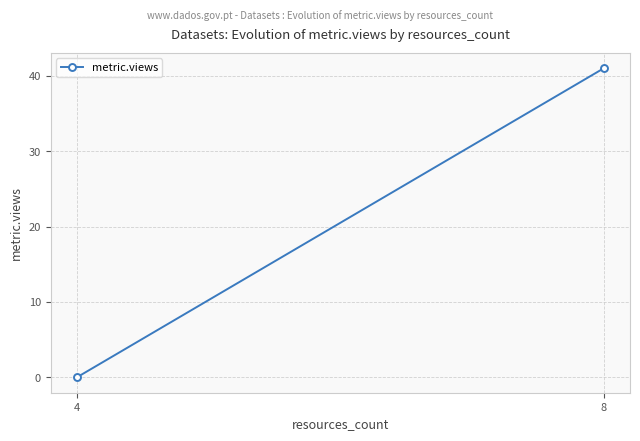

What is the sum of all values?

41